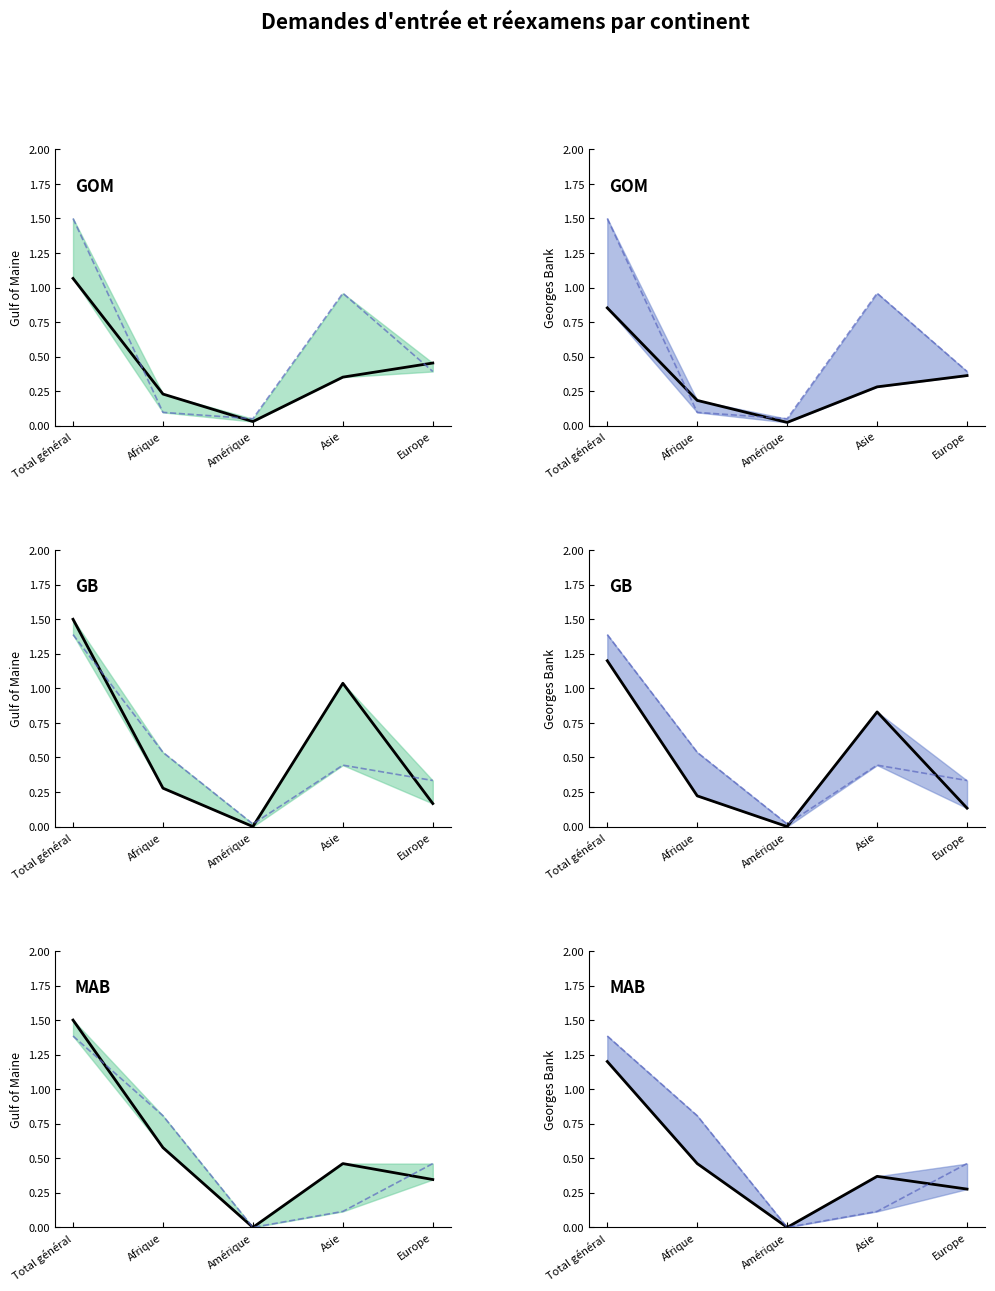

What is the approximate value of Révocations asile at Europe?

0.5